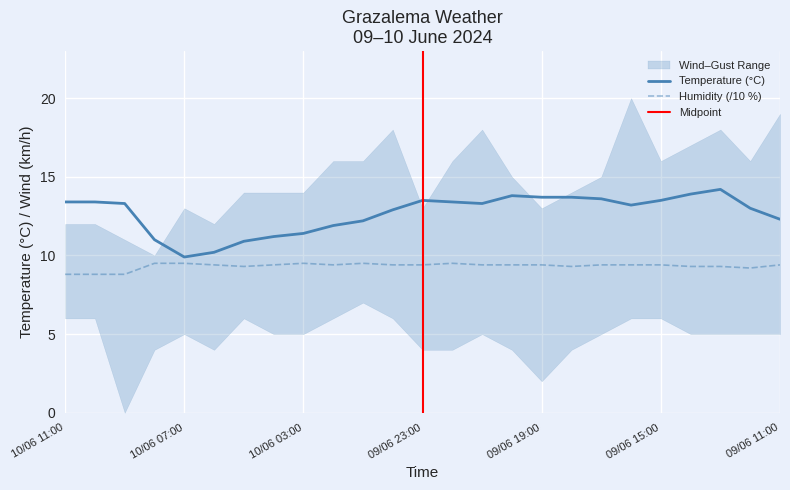

Count the number of categories in the chart.

25